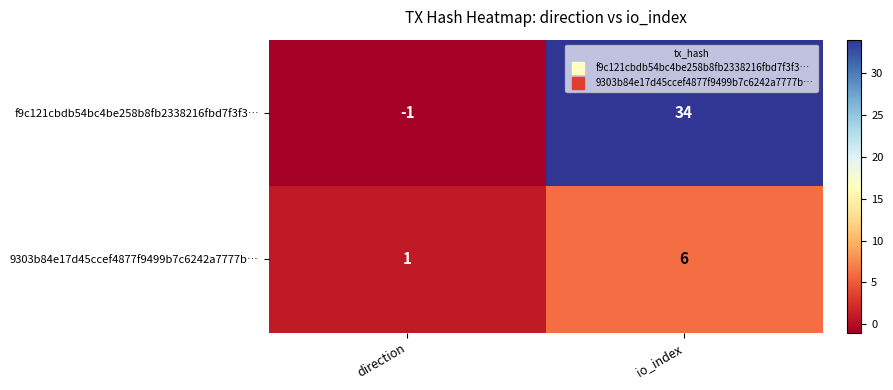

Reading left to right, list all the values displayed in this chart.

f9c121cbdb54bc4be258b8fb2338216fbd7f3f3…: -1	34
9303b84e17d45ccef4877f9499b7c6242a7777b…: 1	6